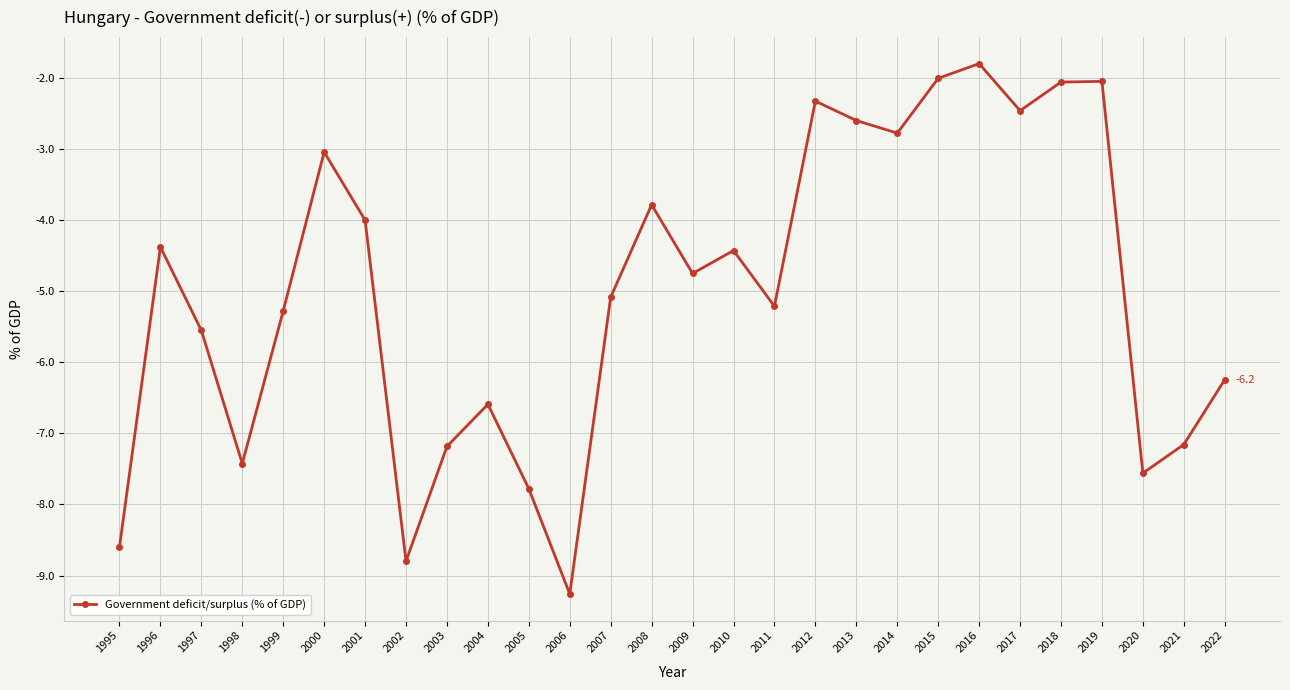

What is the value of the 18th point from the left?

-2.3